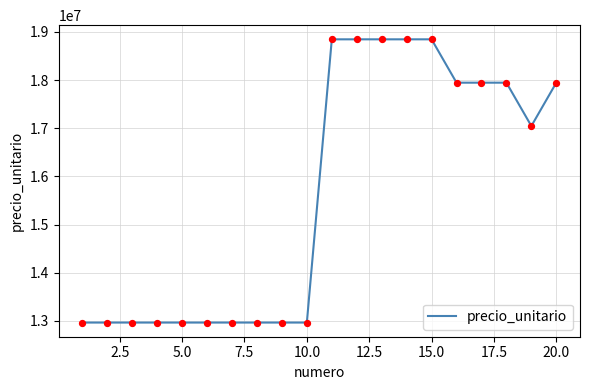

What is the minimum value shown in the chart?

12967400